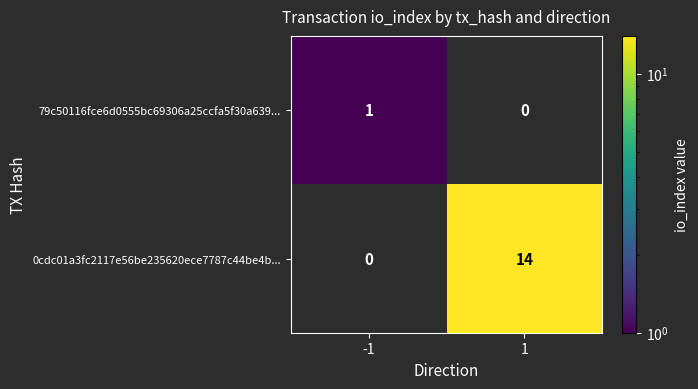

What is the sum of all 0cdc01a3fc2117e56be235620ece7787c44be4b... values?

14